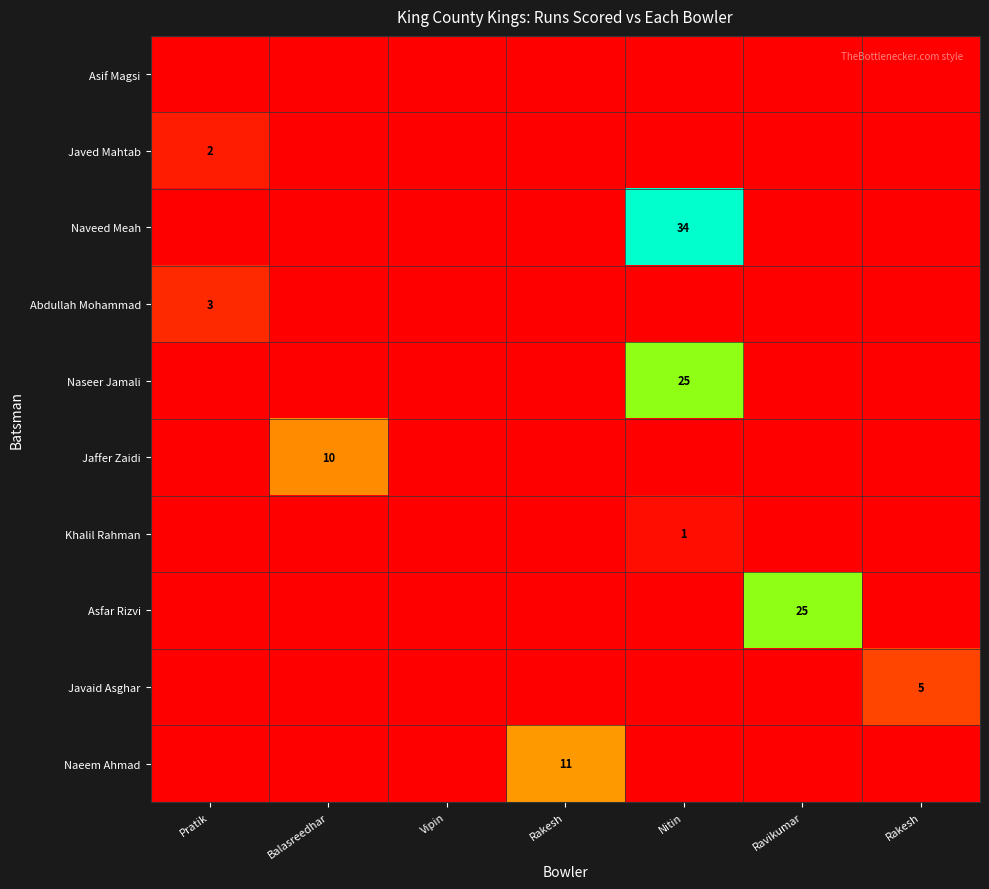

At which category does the chart reach its peak across all series?

Nitin